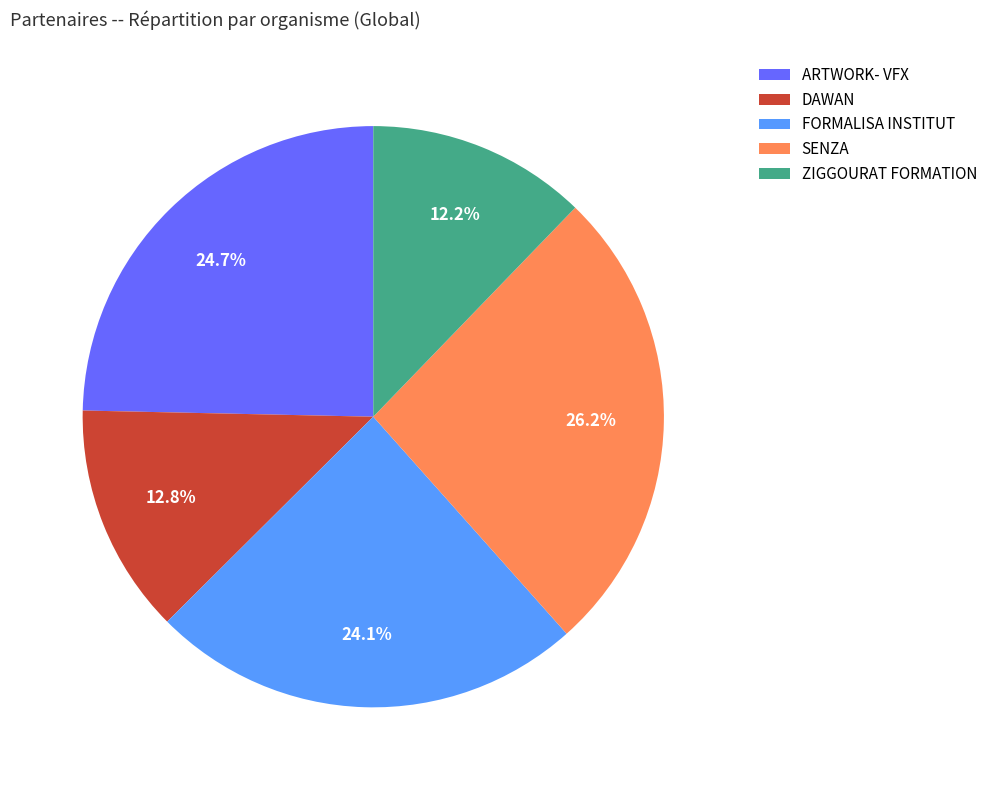

To the nearest percent, what is the difference between the largest and smallest slice percentages?

14%